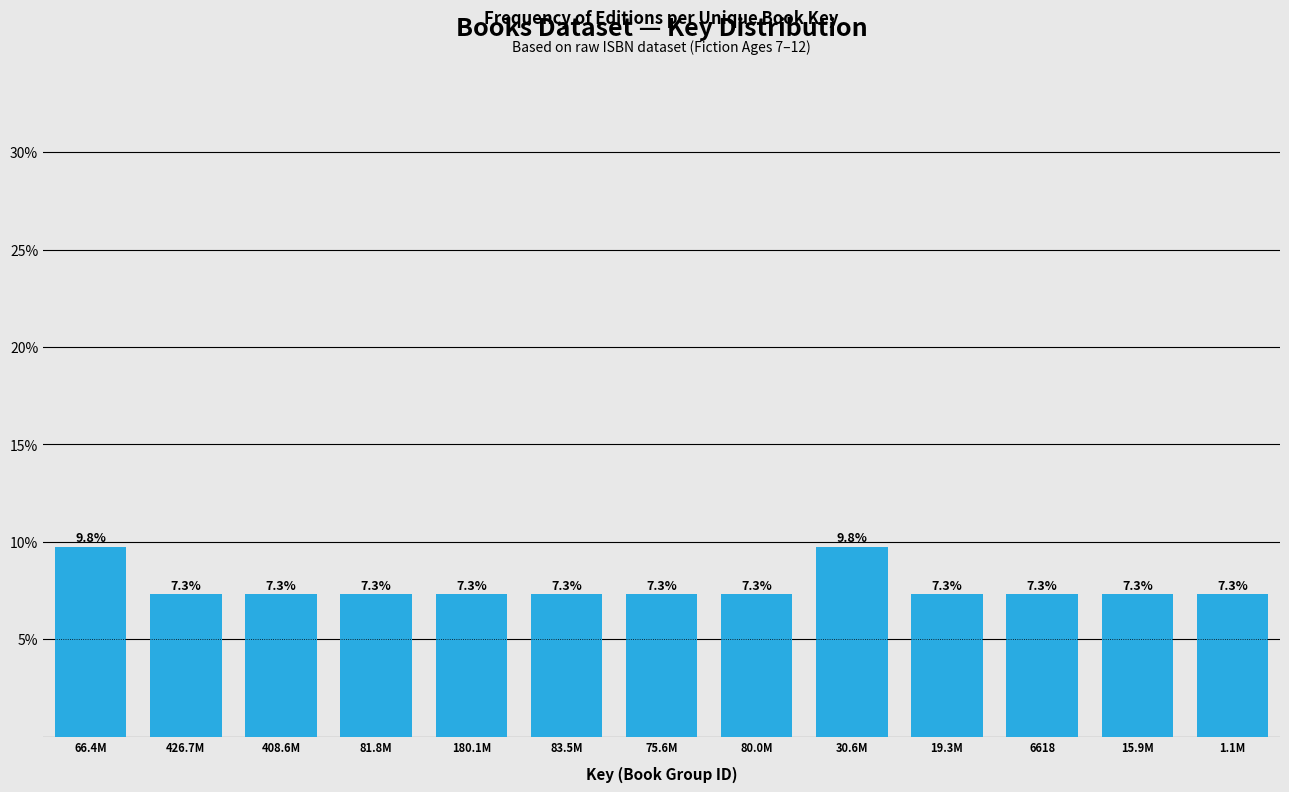

Reading left to right, list all the values displayed in this chart.

9.8	7.3	7.3	7.3	7.3	7.3	7.3	7.3	9.8	7.3	7.3	7.3	7.3